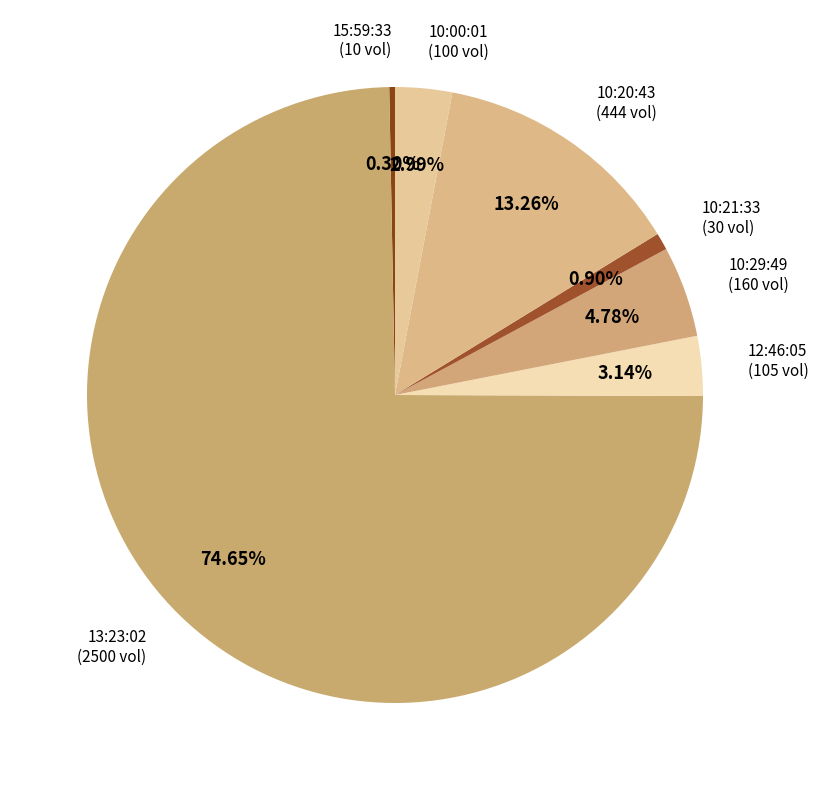

How many segments does this pie chart have?

7